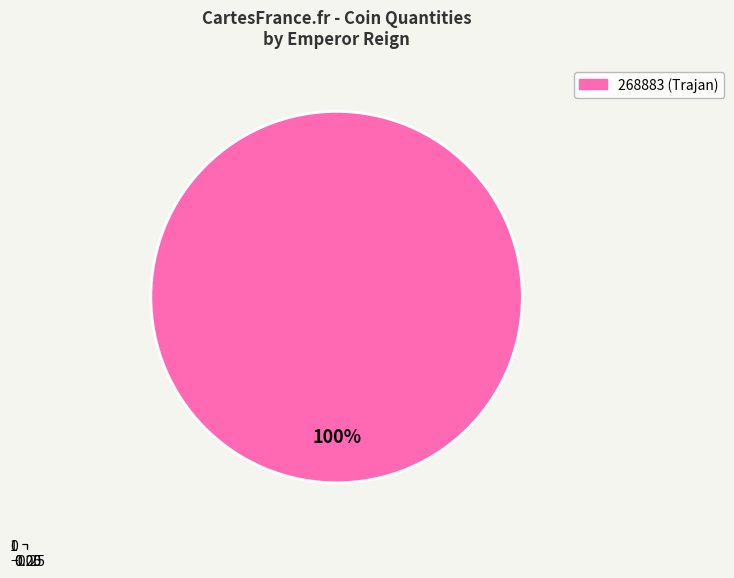

Which category has the biggest portion of the pie?

268883